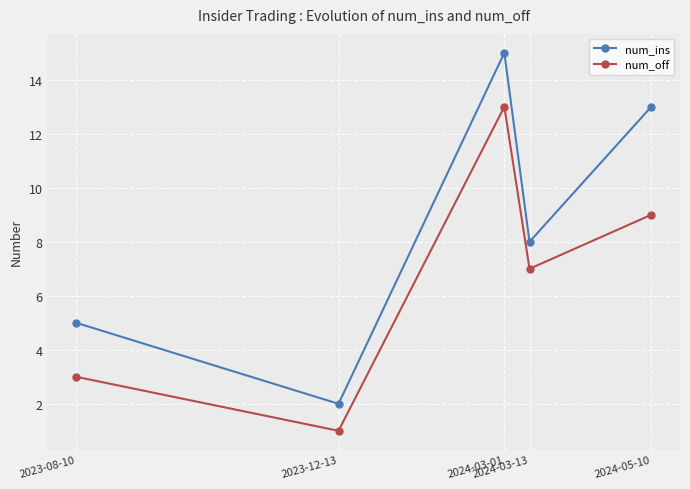

Rank the series by their maximum value, from lowest to highest.

num_off, num_ins